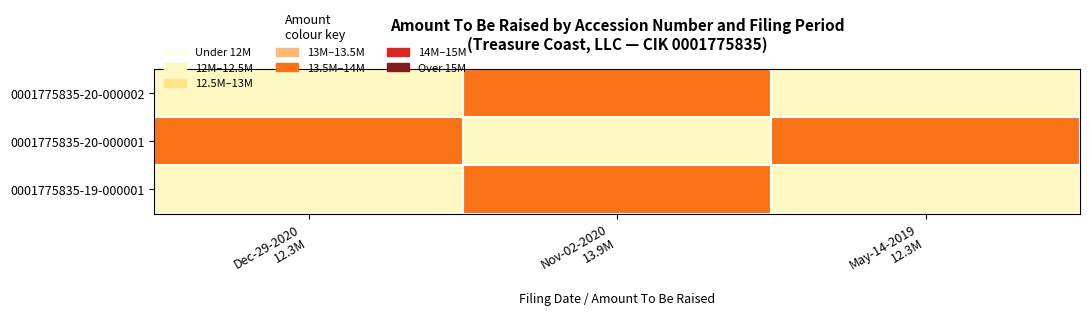

At how many categories does at least one series exceed 12781648?

3